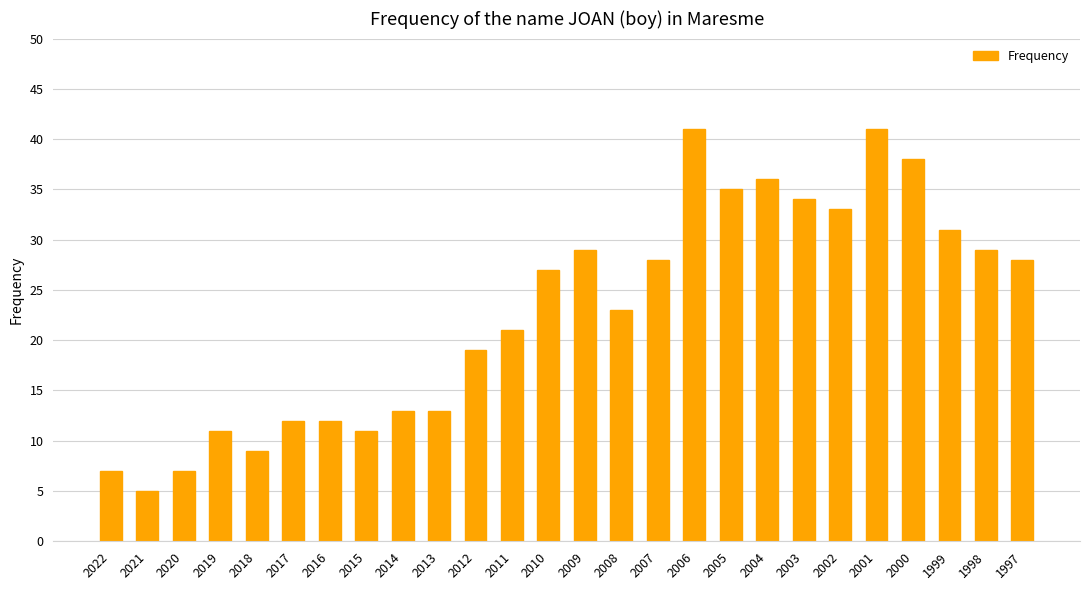

What is the difference between the maximum and minimum values?

36